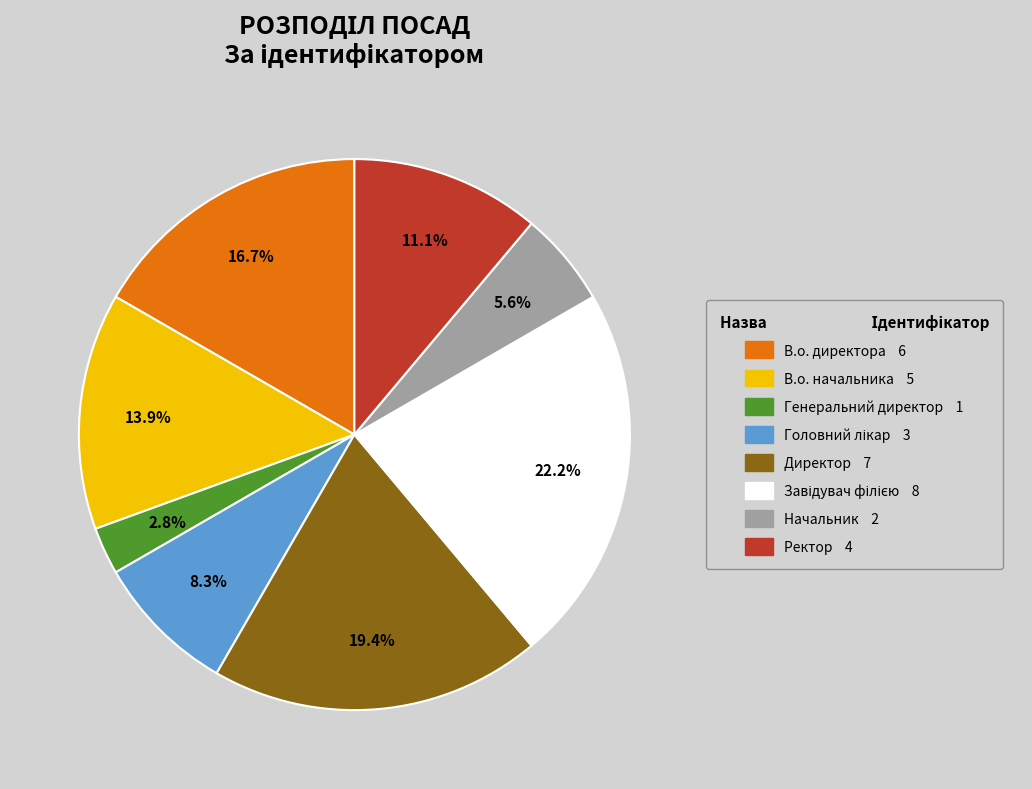

Which category has the smallest portion of the pie?

Генеральний директор